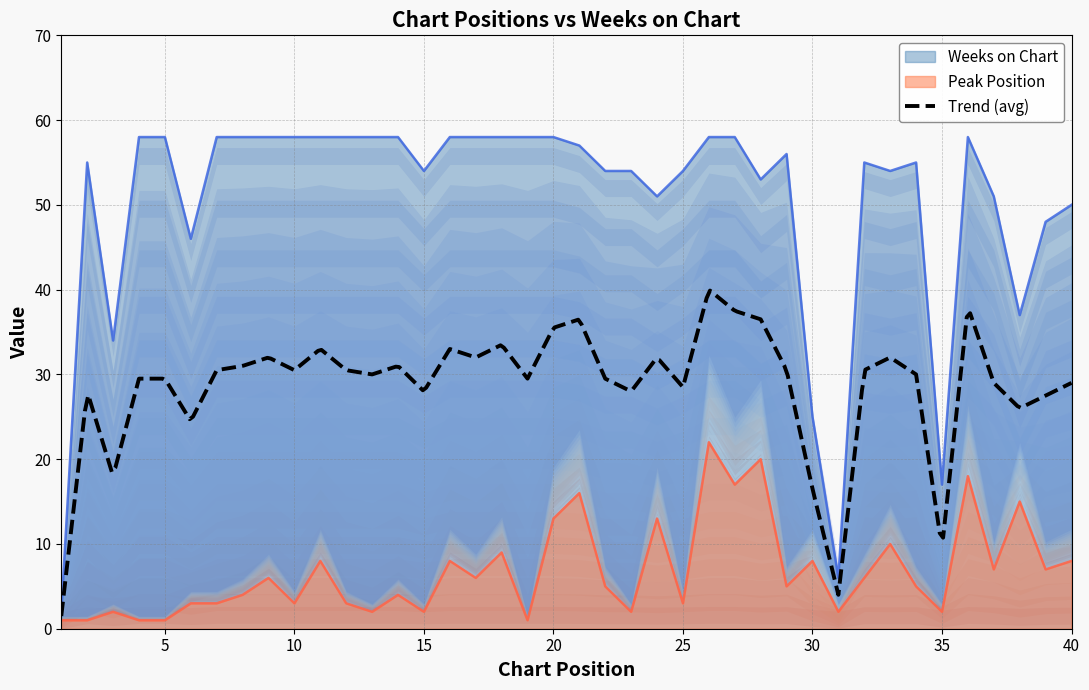

Reading left to right, what are all the values shown in this chart?

Peak Position: 1=1	2=1	3=2	4=1	5=1	6=3	7=3	8=4	9=6	10=3	11=8	12=3	13=2	14=4	15=2	16=8	17=6	18=9	19=1	20=13	21=16	22=5	23=2	24=13	25=3	26=22	27=17	28=20	29=5	30=8	31=2	32=6	33=10	34=5	35=2	36=18	37=7	38=15	39=7	40=8
Weeks on Chart: 1=2	2=55	3=34	4=58	5=58	6=46	7=58	8=58	9=58	10=58	11=58	12=58	13=58	14=58	15=54	16=58	17=58	18=58	19=58	20=58	21=57	22=54	23=54	24=51	25=54	26=58	27=58	28=53	29=56	30=25	31=6	32=55	33=54	34=55	35=17	36=58	37=51	38=37	39=48	40=50